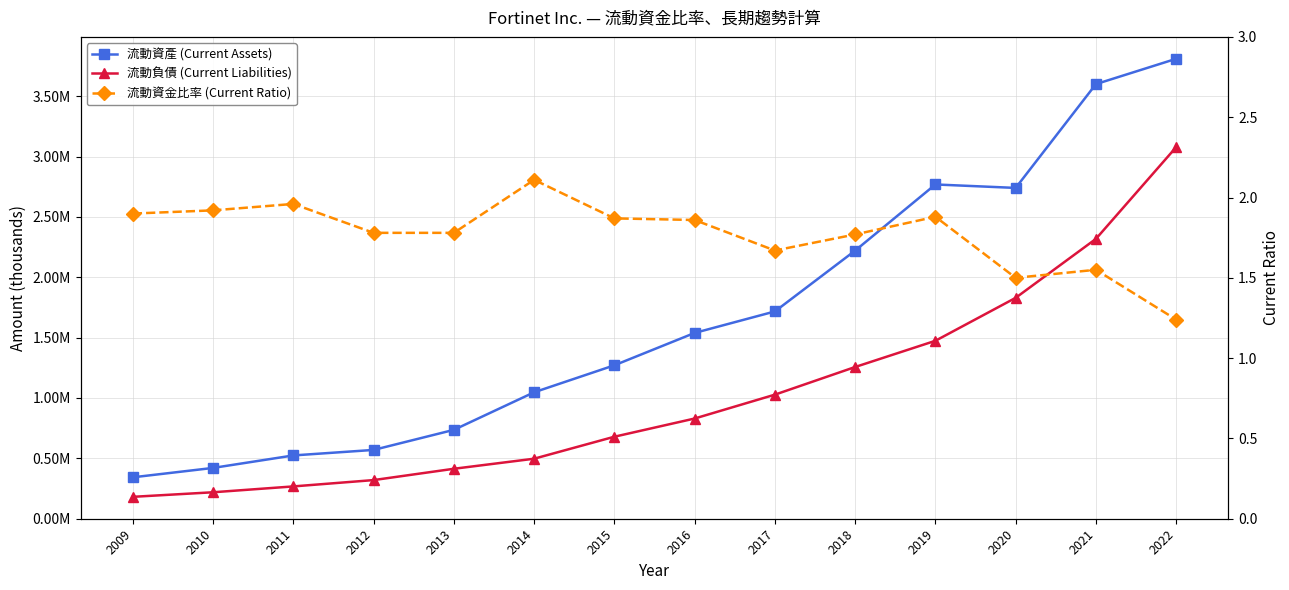

Rank the categories by 流動資金比率 (Current Ratio) value from highest to lowest.

2014, 2011, 2010, 2009, 2019, 2015, 2016, 2012, 2013, 2018, 2017, 2021, 2020, 2022